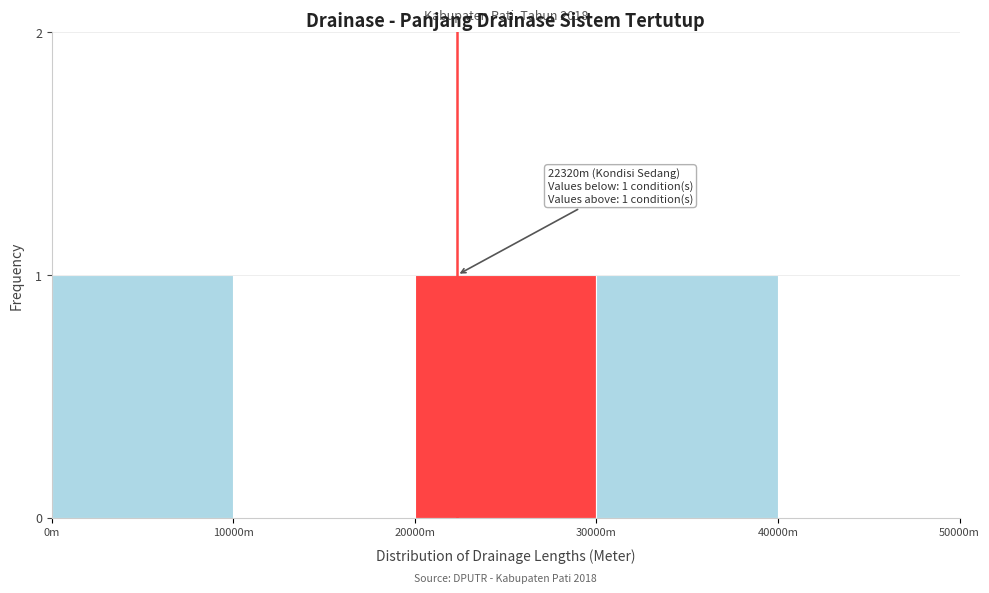

The chart shows a value of 0 at 10000m. True or false?

True